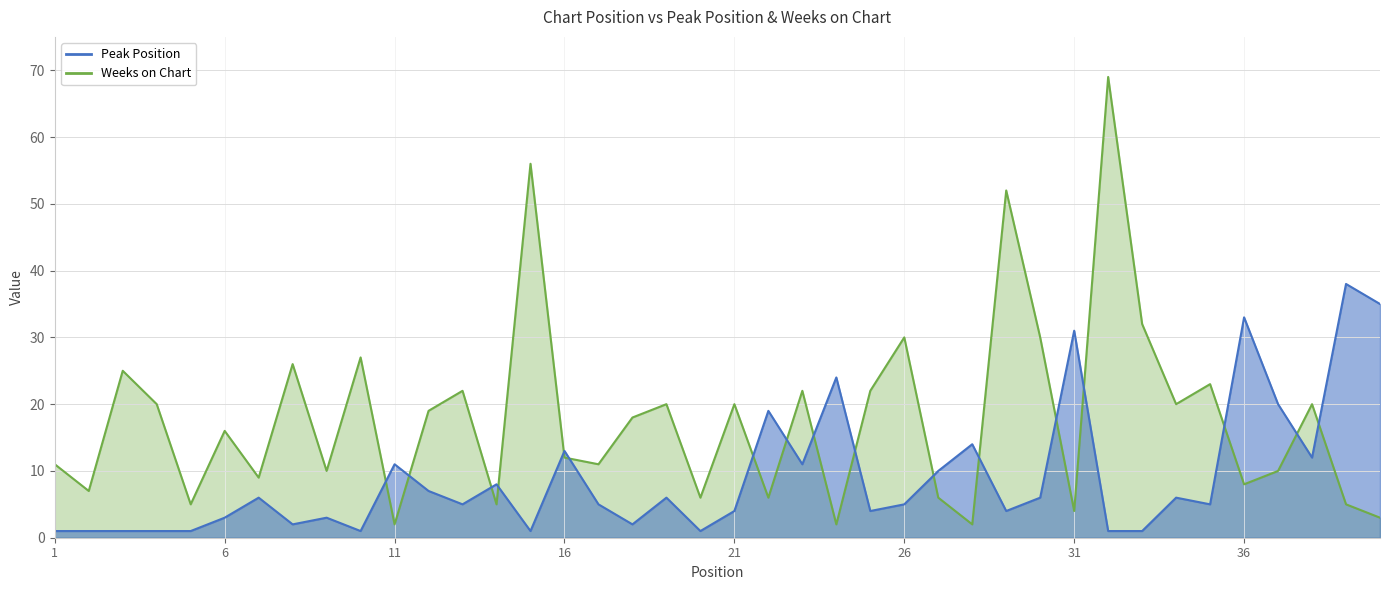

Rank the series by their maximum value, from lowest to highest.

Peak Position, Weeks on Chart